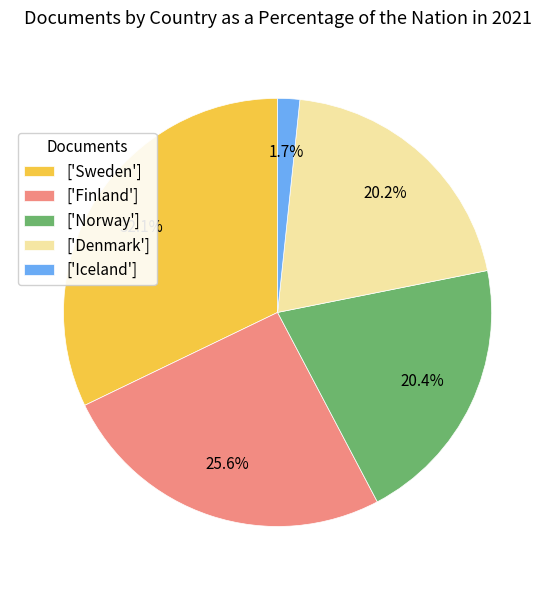

Is there a majority slice in this chart?

No